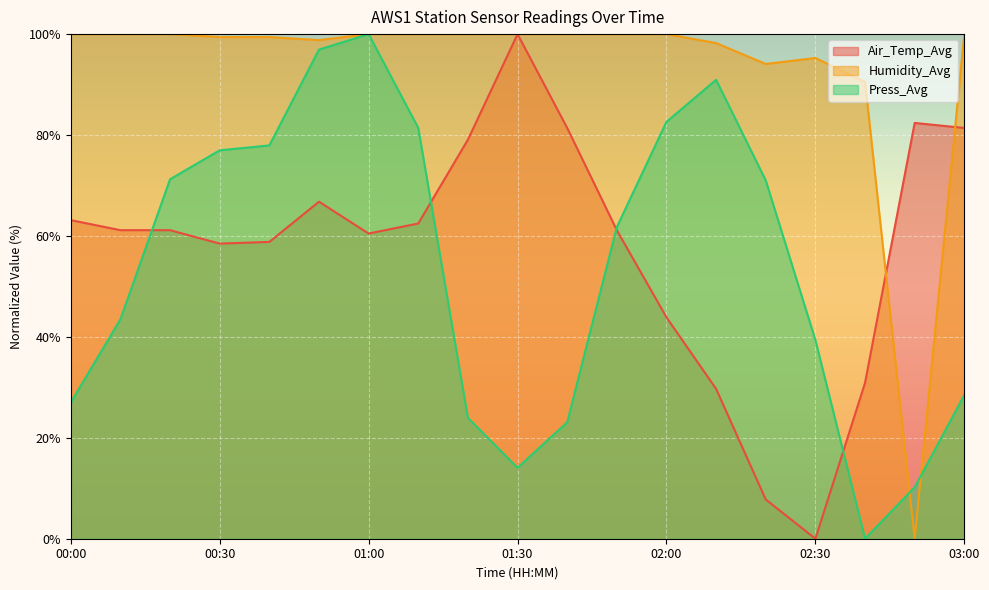

What is the sum of all Humidity_Avg values?

1775.7